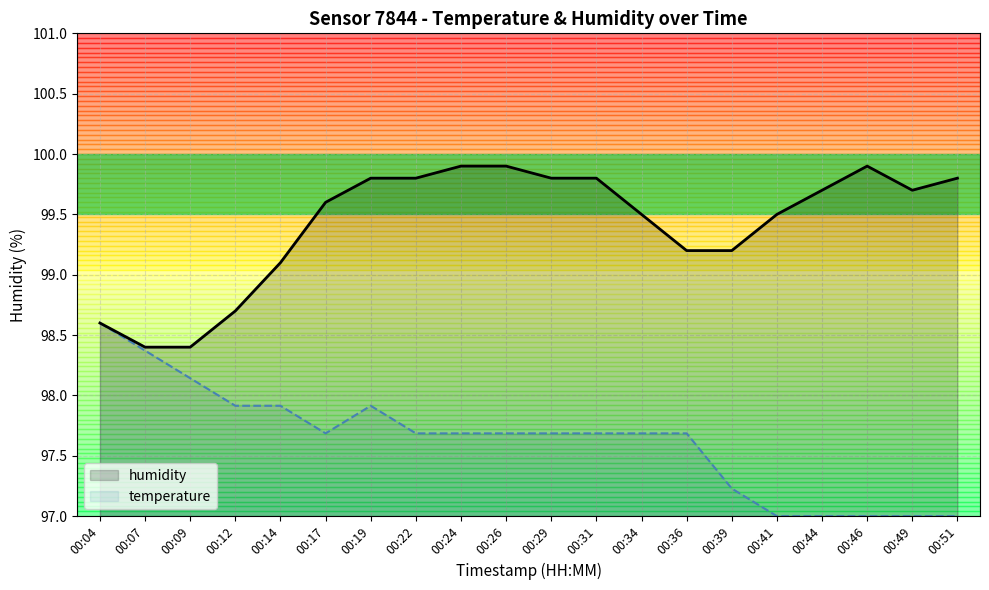

At which category does the data reach its first local valley?

00:49